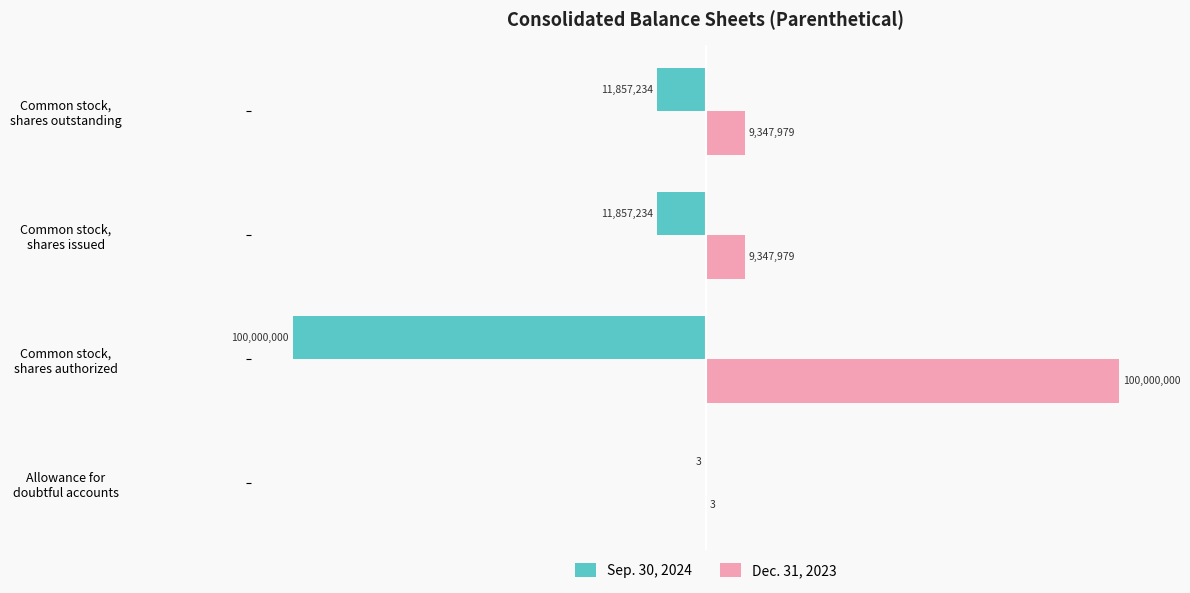

What is the sum of all Dec. 31, 2023 values?

118695961